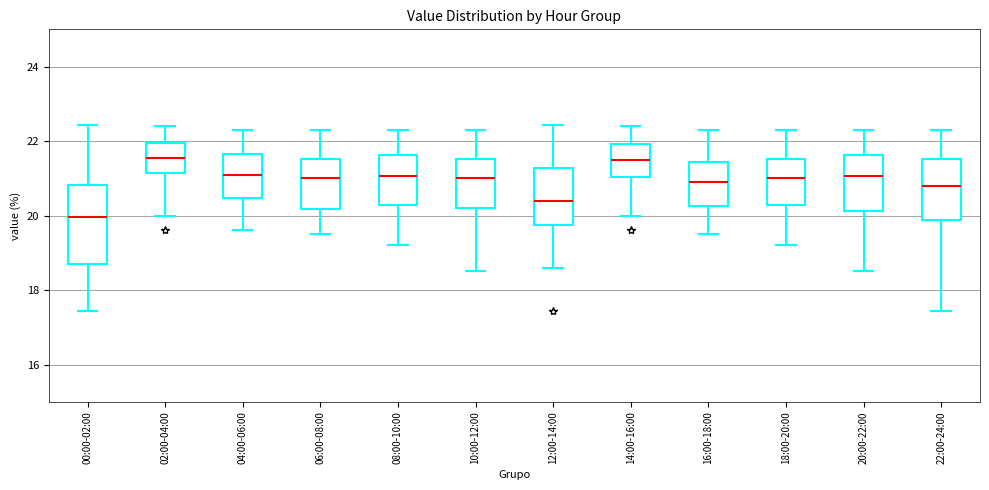

Comparing the boxes themselves (not the whiskers), which one is the tallest?

00:00-02:00